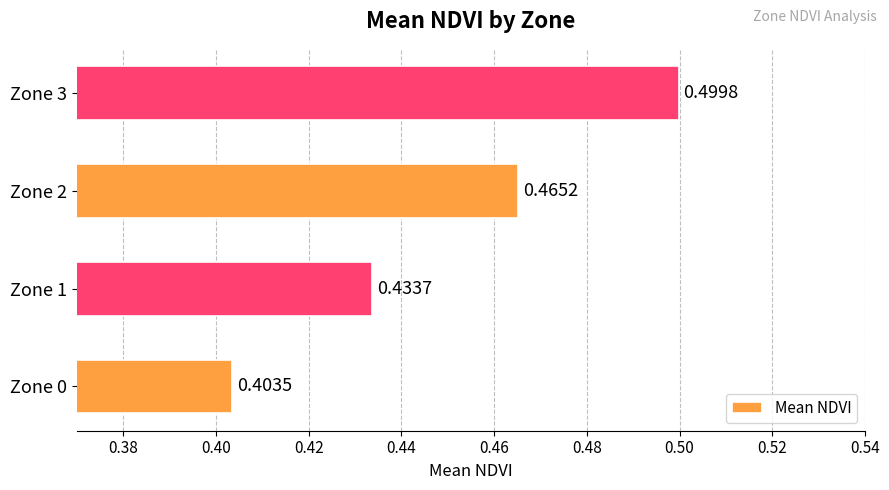

How many bars are there in total?

4